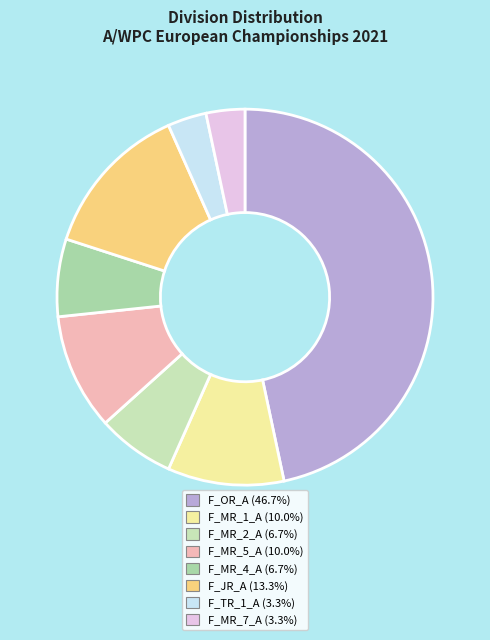

Is F_TR_1_A the majority of the pie?

No